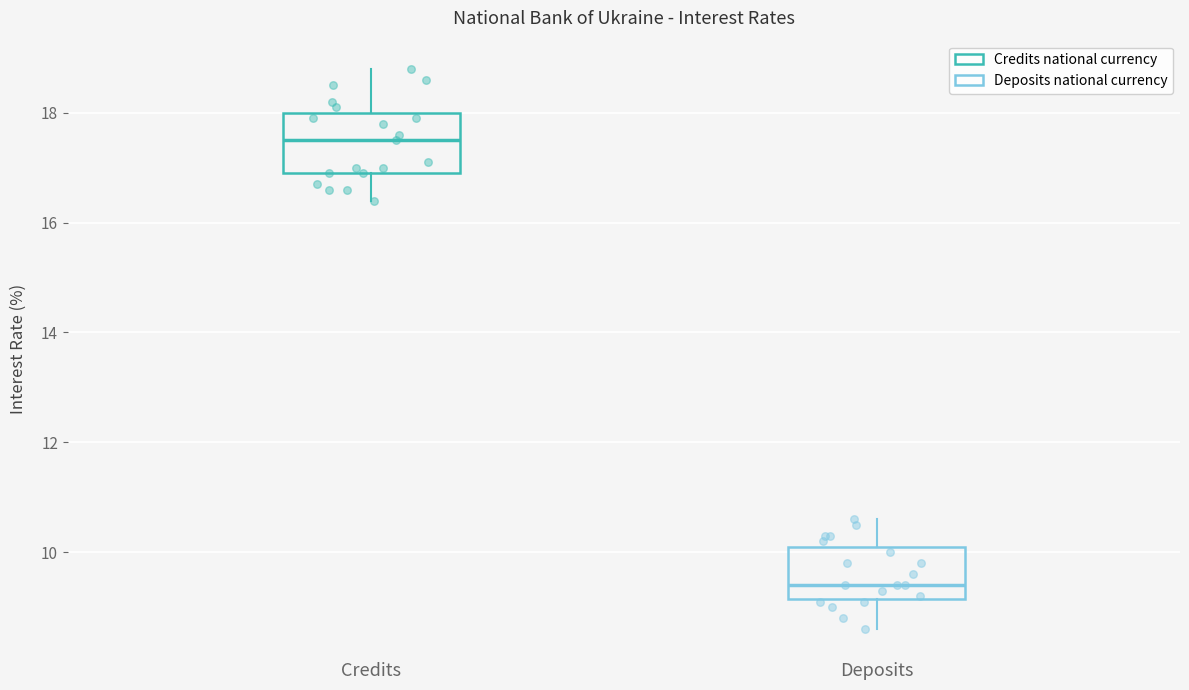

Where does the median line of the box for Deposits sit on the y-axis? The values are not printed on the chart, so give them approximately, as read against the axis.

9.4